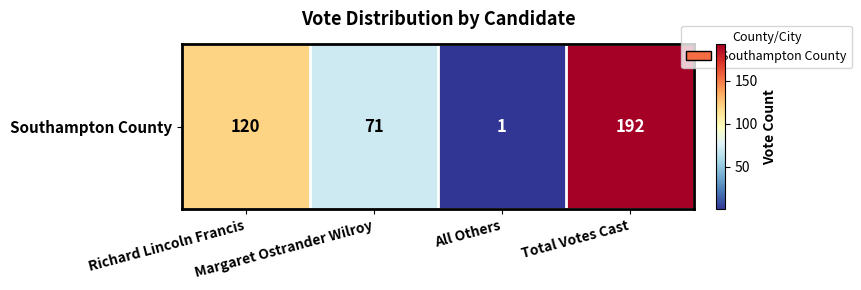

What is the sum of the values at Total Votes Cast and All Others?

193